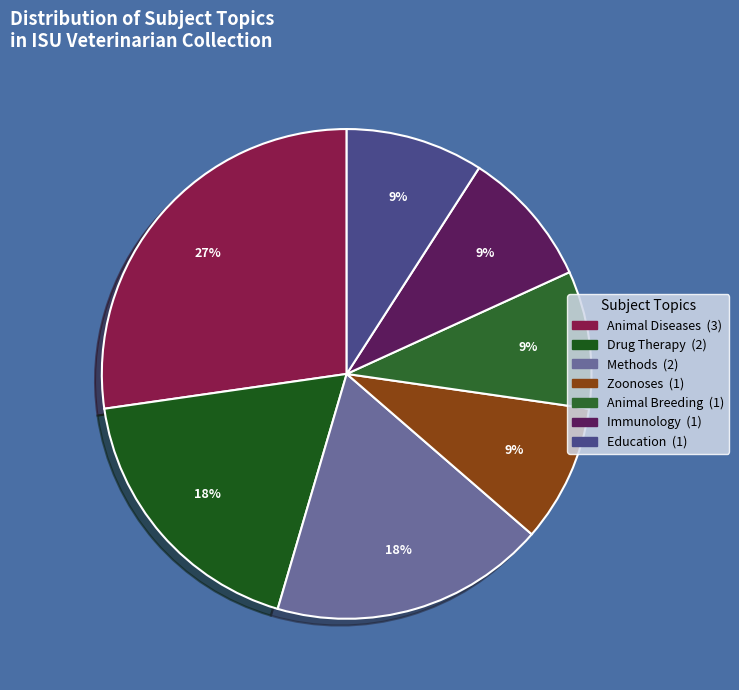

What portion of the pie excludes Education?

90.9%